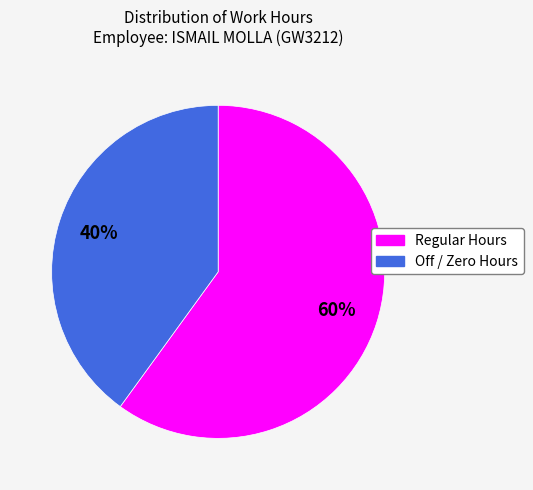

To the nearest percent, what is the difference between the largest and smallest slice percentages?

20%